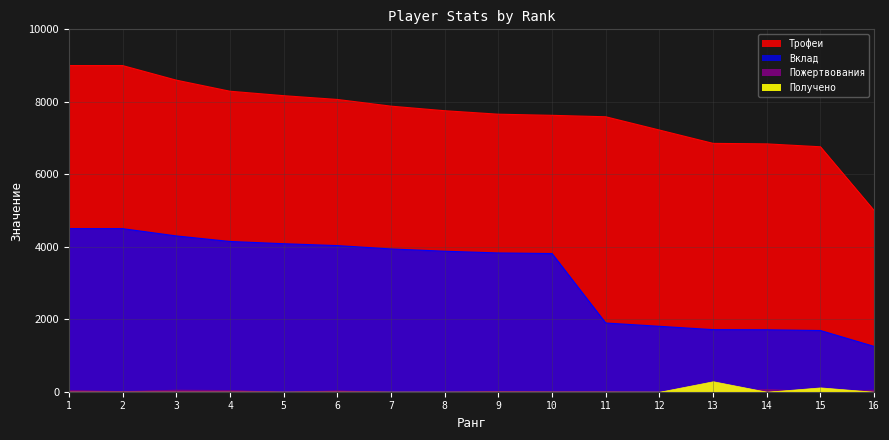

What is the total value across all series at 9?

11487